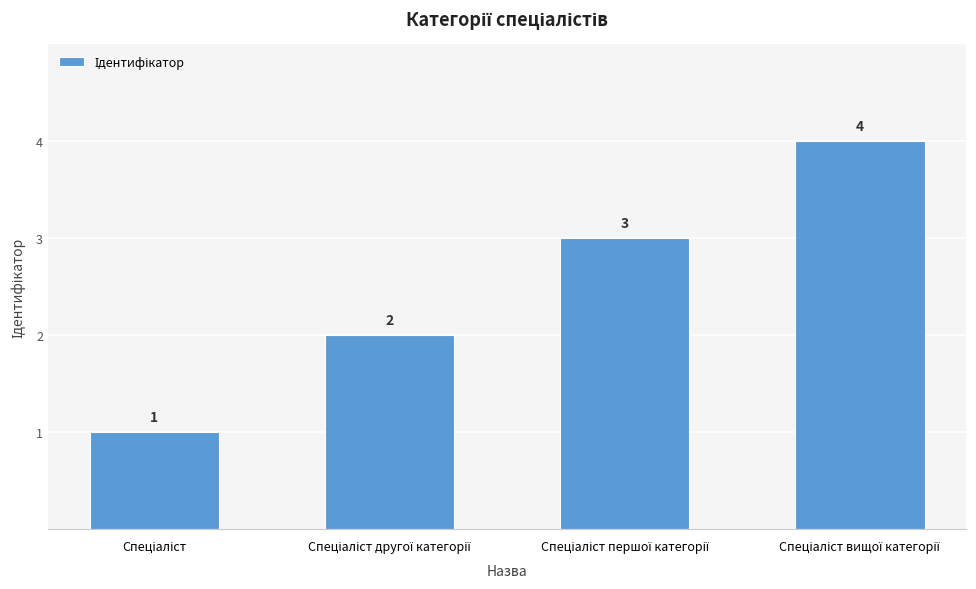

Does the chart contain stacked bars?

No